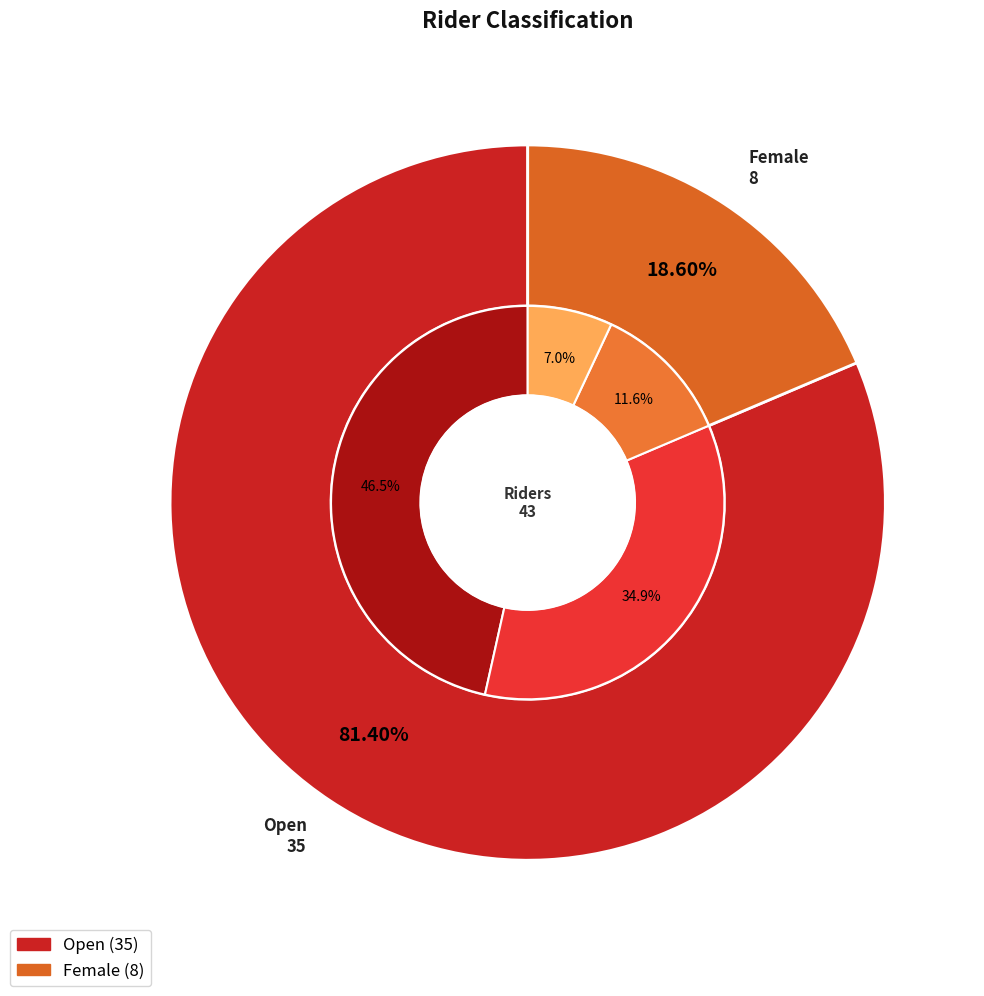

To the nearest percent, what is the average slice percentage?

50%